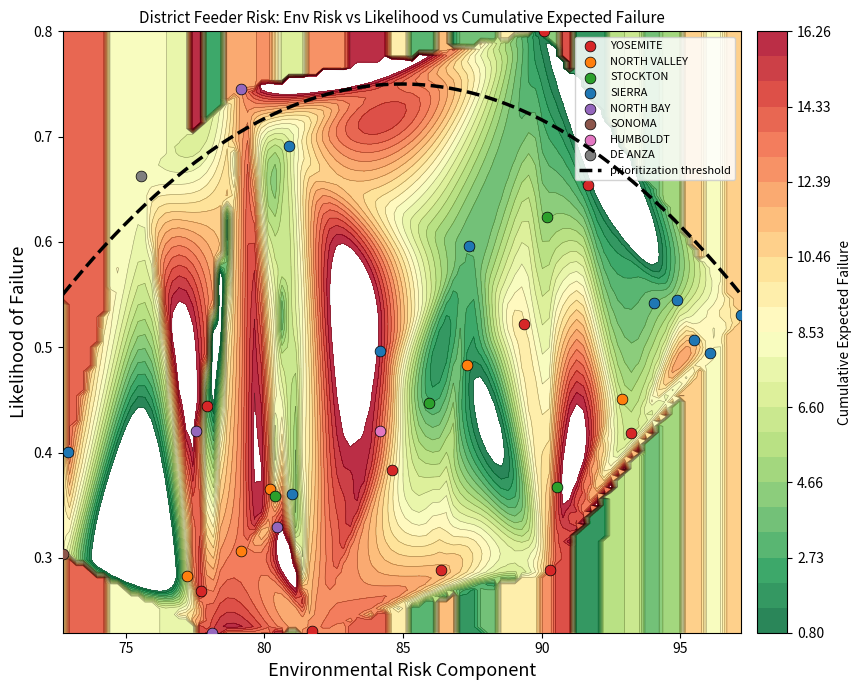

Which series has the largest total across all categories?

YOSEMITE